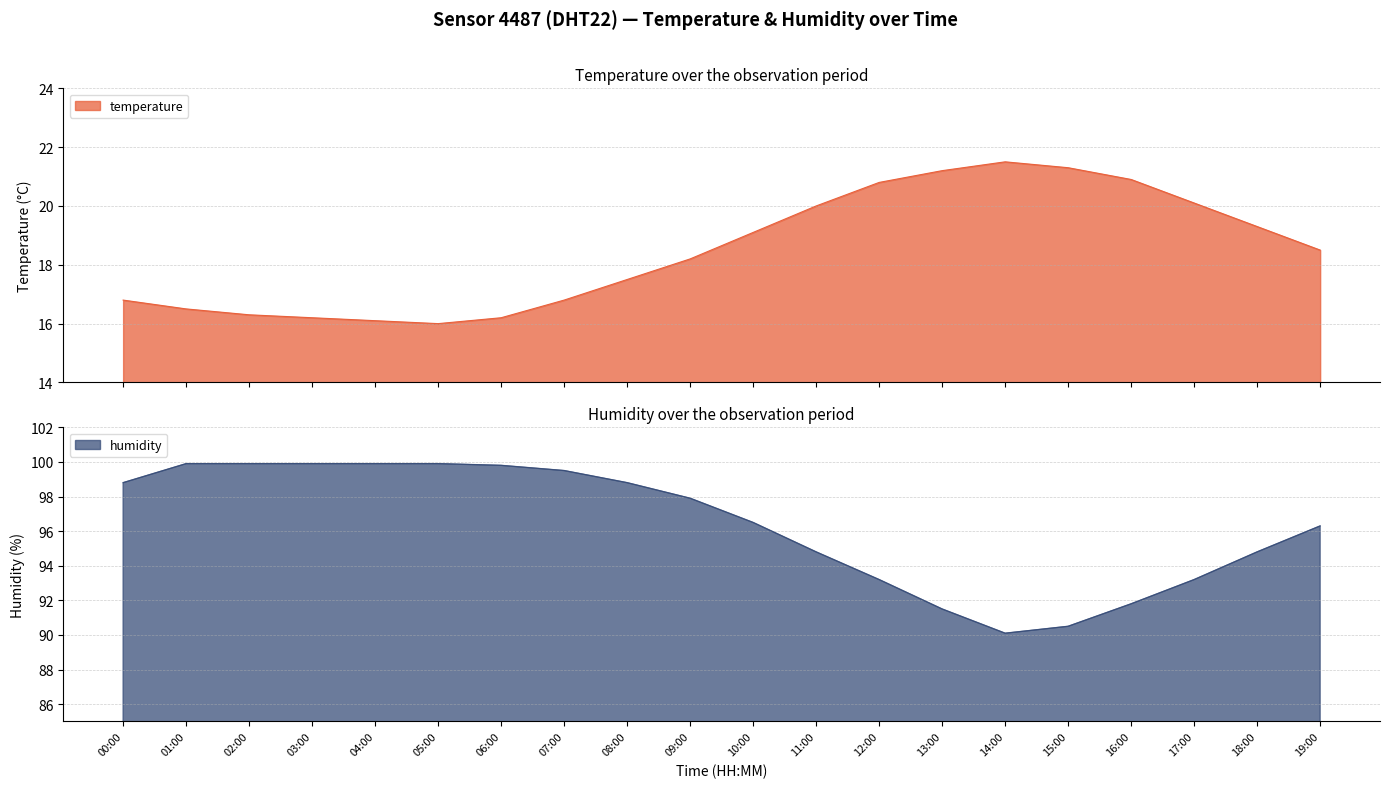

Reading right to left, transcribe all the data shown in this chart.

temperature: 18.5	19.3	20.1	20.9	21.3	21.5	21.2	20.8	20.0	19.1	18.2	17.5	16.8	16.2	16.0	16.1	16.2	16.3	16.5	16.8
humidity: 96.3	94.8	93.2	91.8	90.5	90.1	91.5	93.2	94.8	96.5	97.9	98.8	99.5	99.8	99.9	99.9	99.9	99.9	99.9	98.8